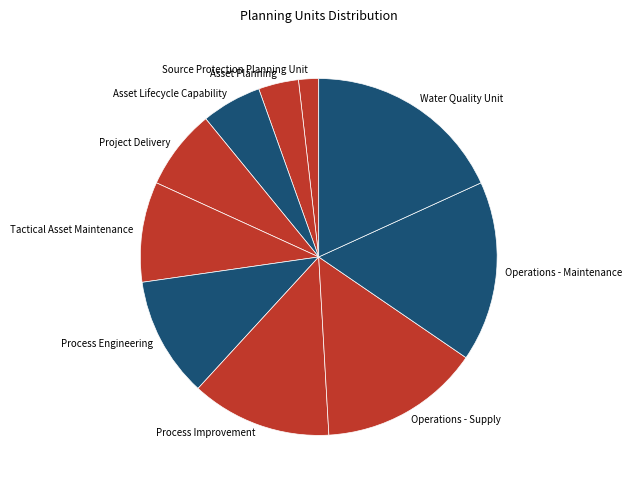

Do Project Delivery and Tactical Asset Maintenance together represent more than half of the pie?

No